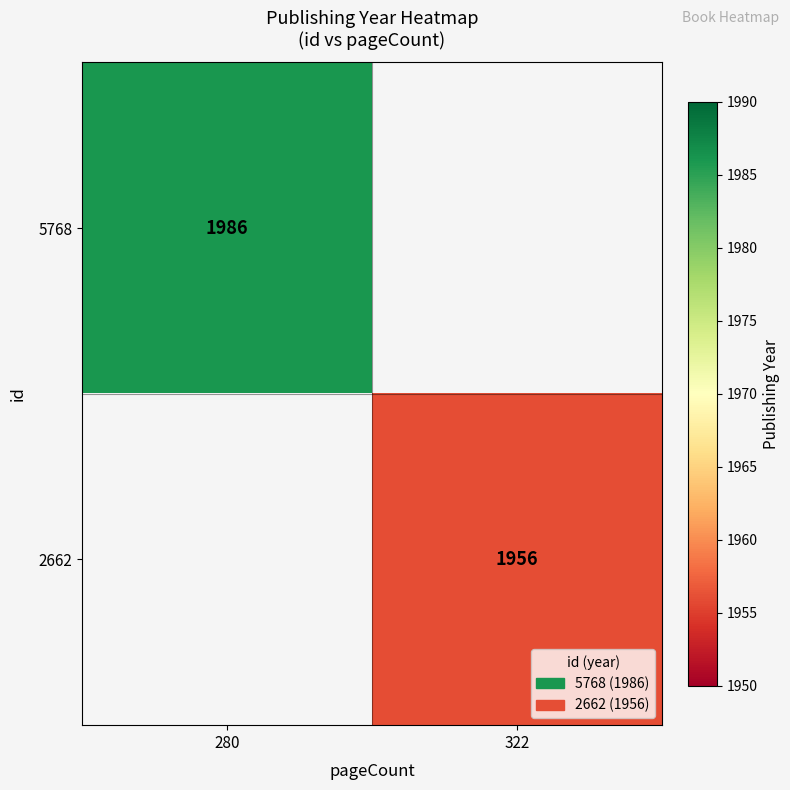

The 2662 series shows 3363 at 322. True or false?

False